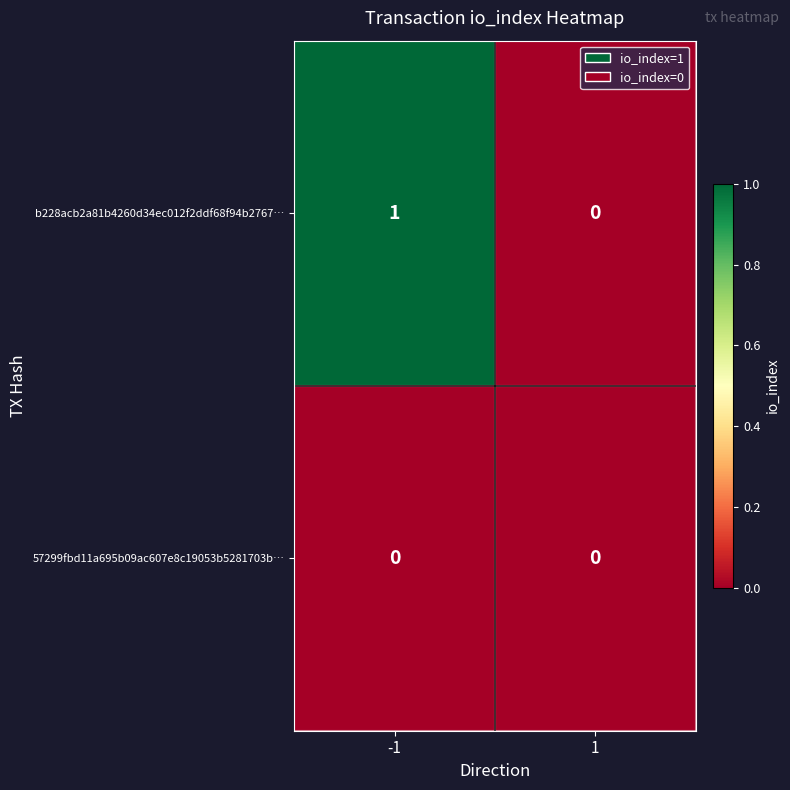

Which series has the largest total across all categories?

b228acb2a81b4260d34ec012f2ddf68f94b2767…